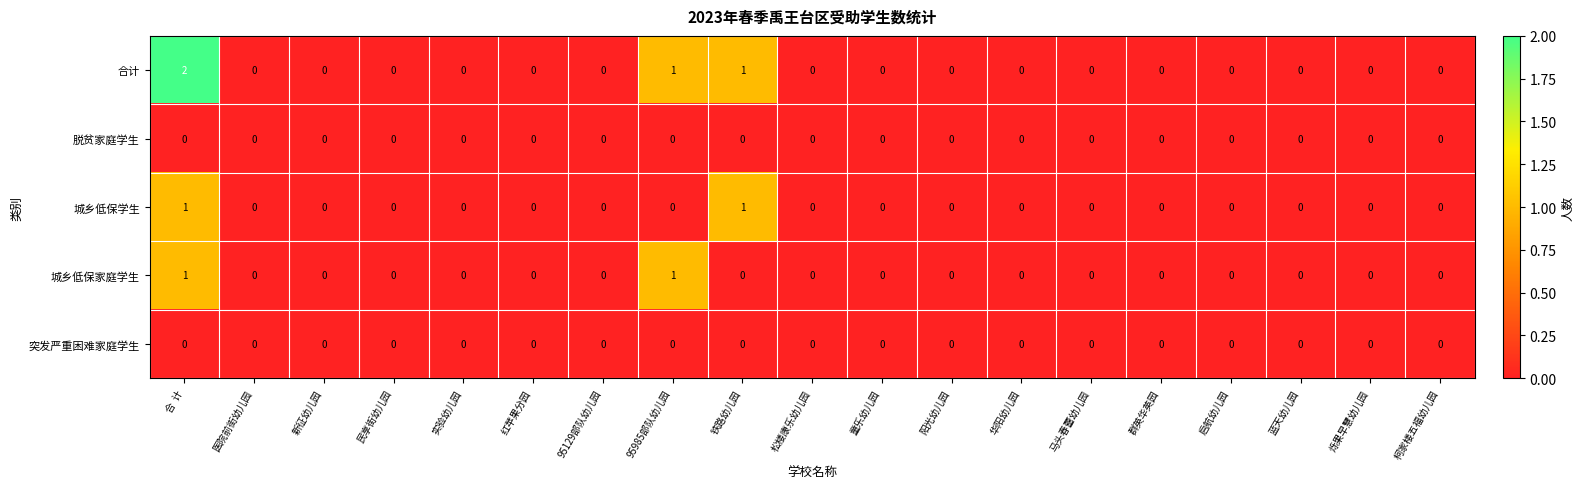

Which series has the largest total across all categories?

合计